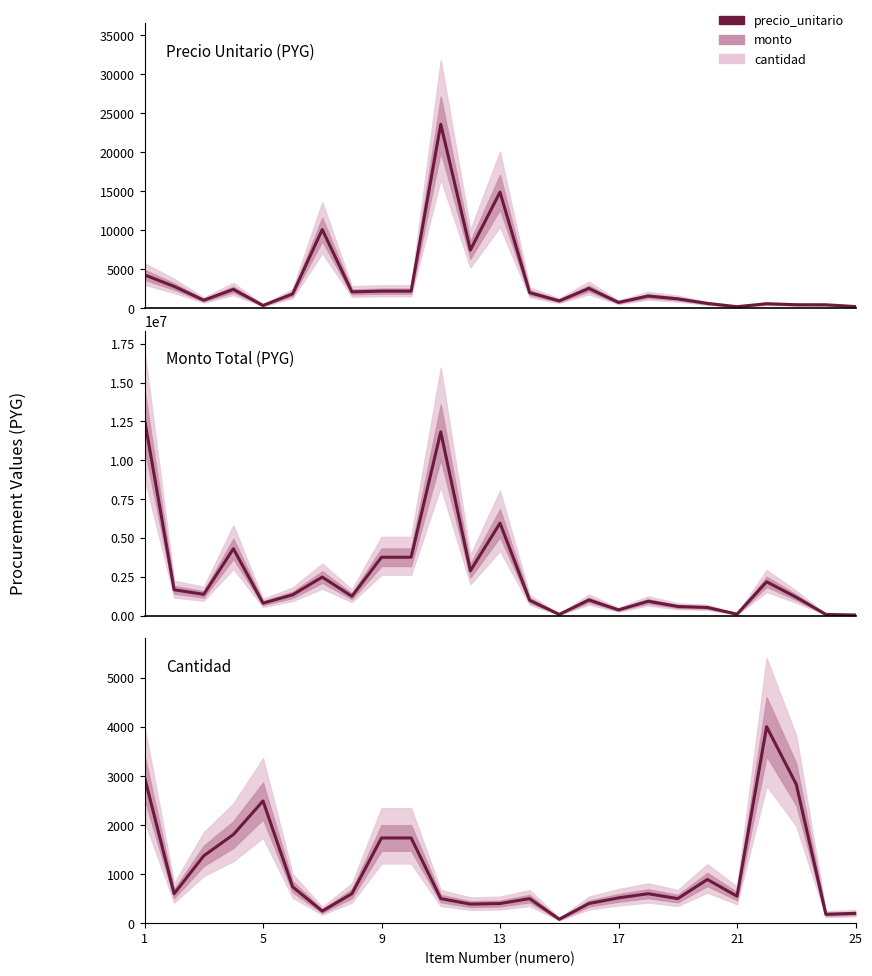

Rank the series by their maximum value, from lowest to highest.

cantidad_line, precio_unitario_line, monto_line